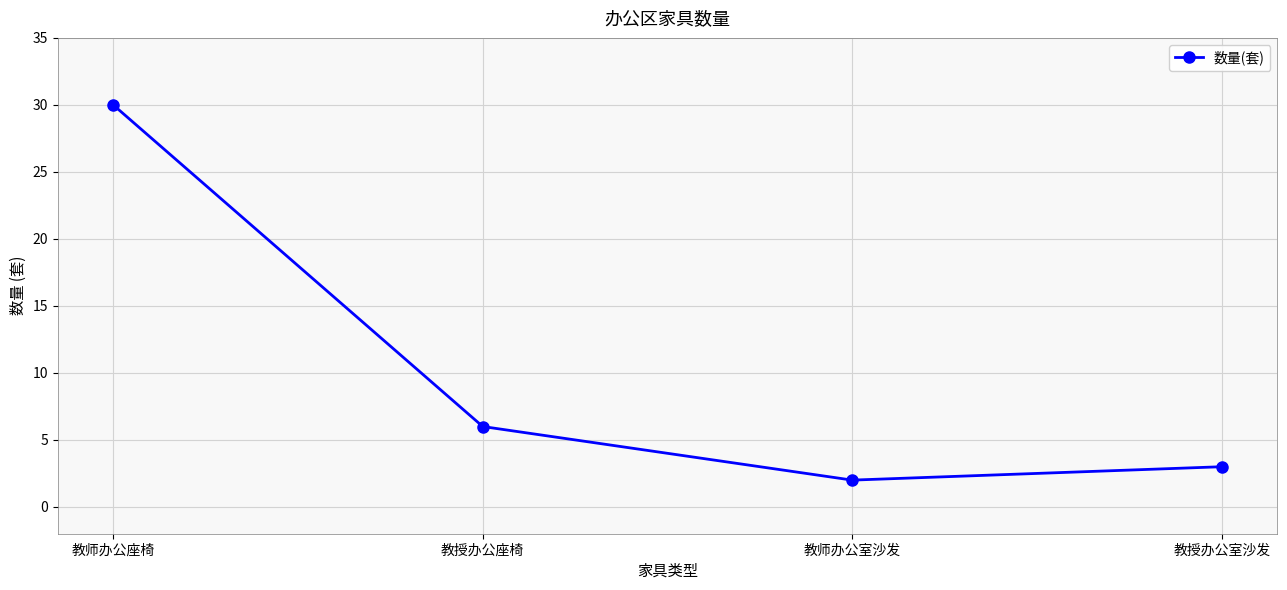

Reading right to left, what are all the values shown in this chart?

教授办公室沙发=3	教师办公室沙发=2	教授办公座椅=6	教师办公座椅=30